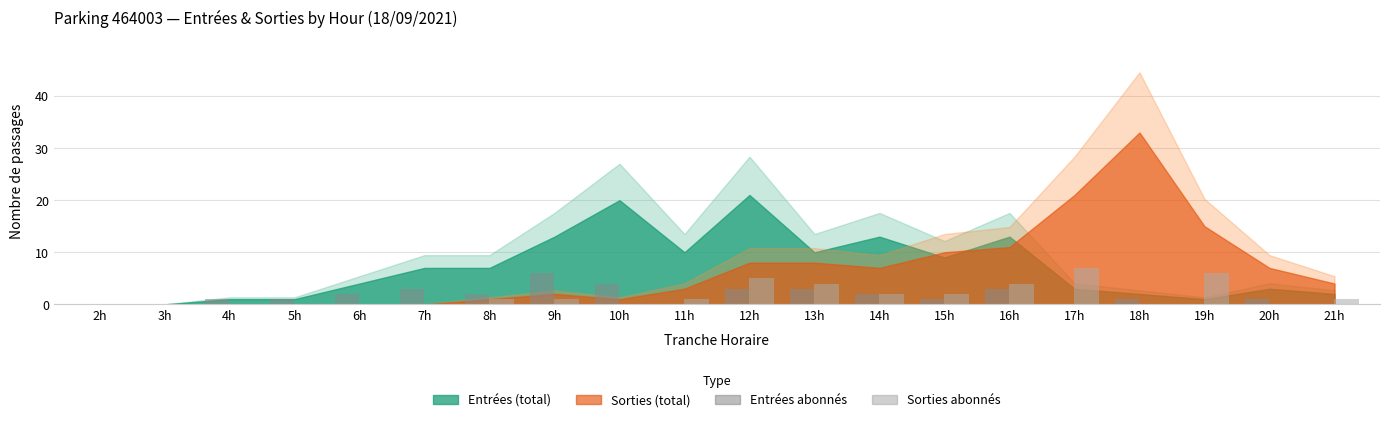

What is the sum of all Entrées abonnés values?

33